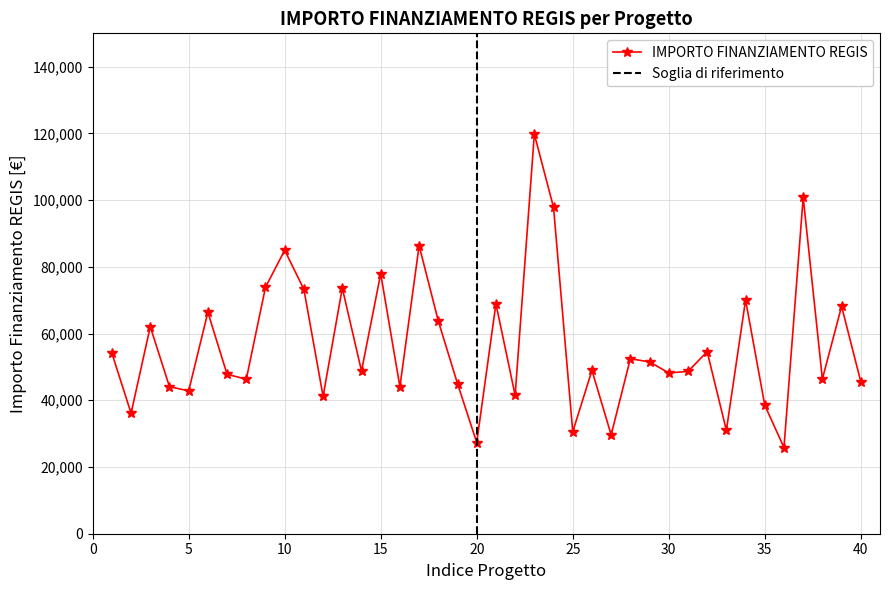

What is the highest value of the IMPORTO FINANZIAMENTO REGIS series?

119783.4